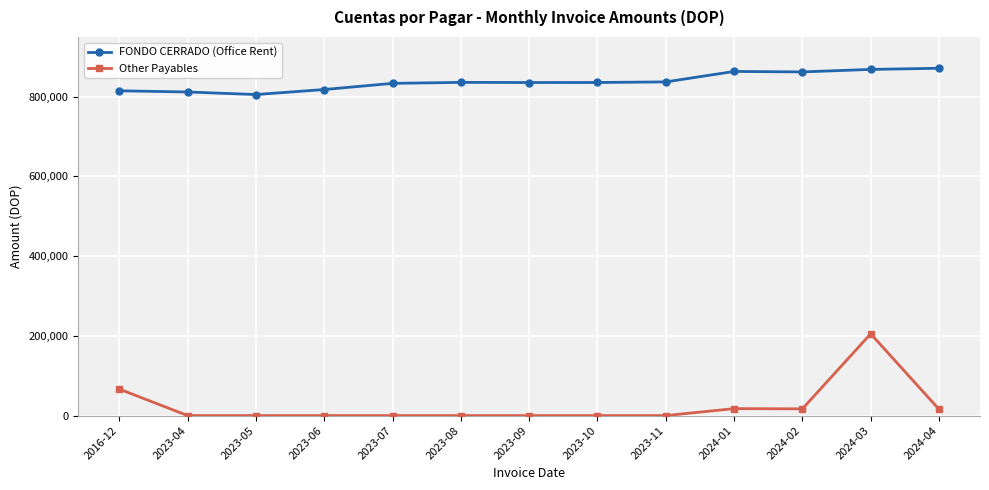

True or false: Other Payables and FONDO CERRADO (Office Rent) cross at least once.

False